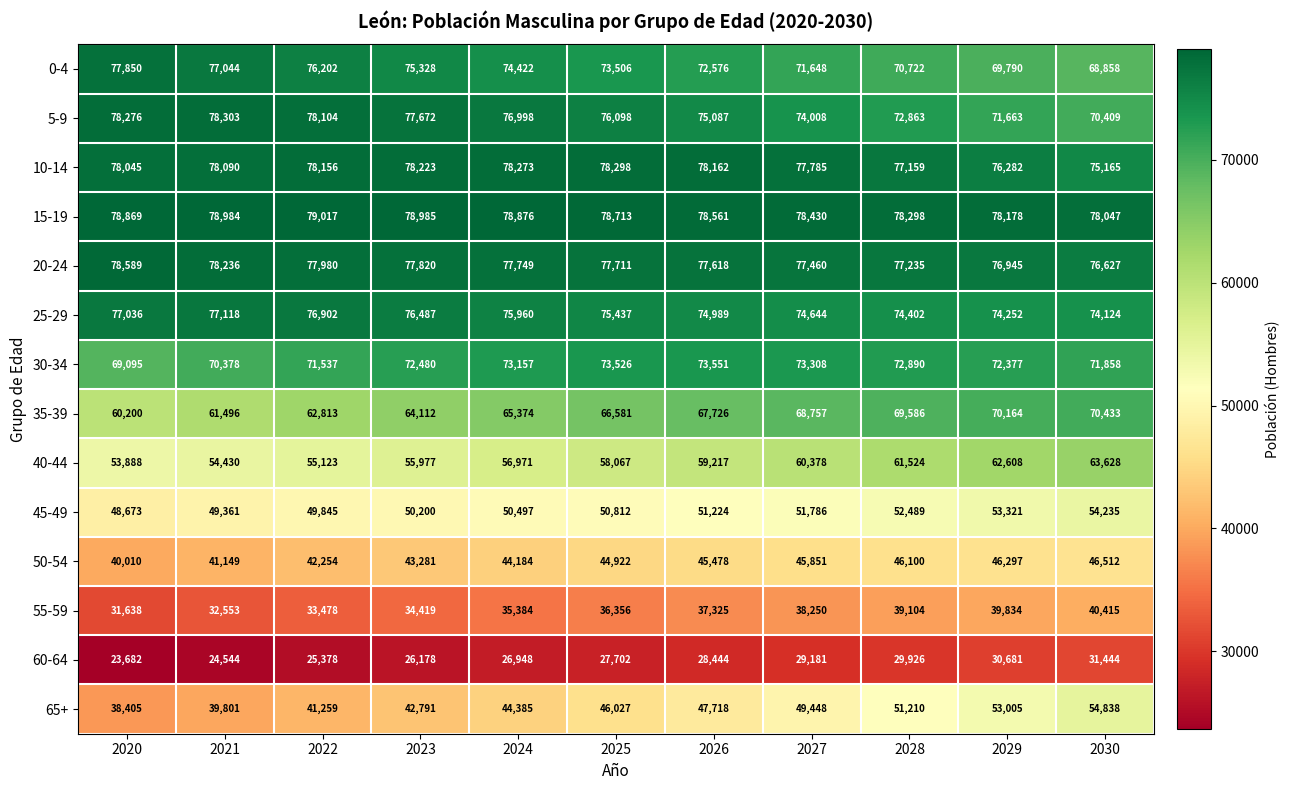

True or false: 45-49 has a value of 25440 at 2027.

False